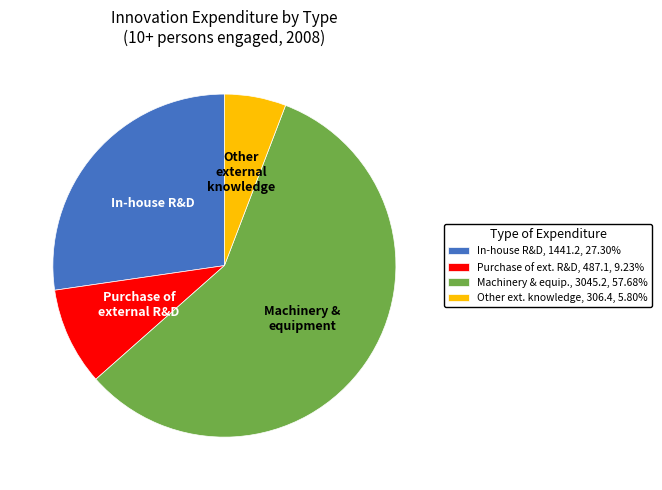

How many segments does this pie chart have?

4